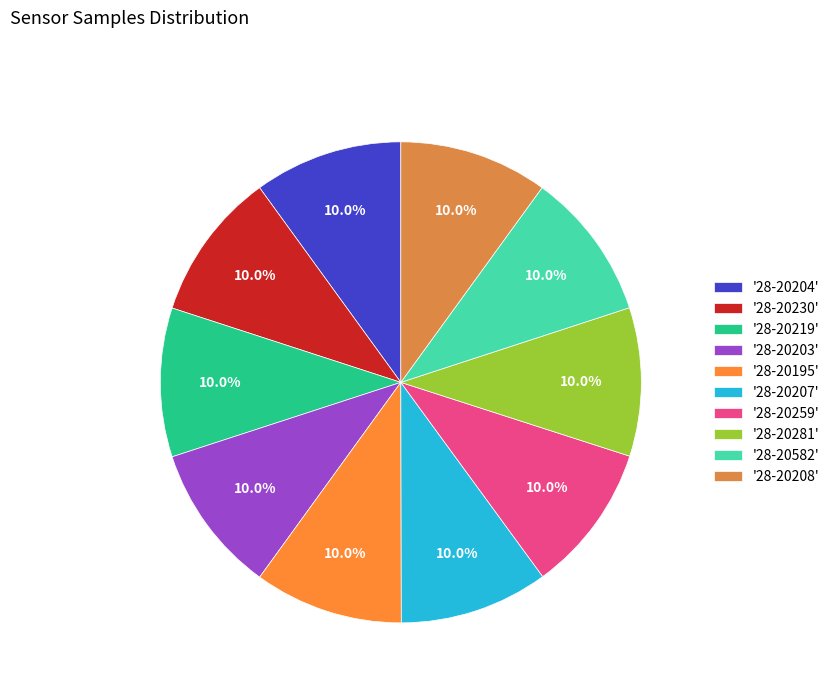

How many segments does this pie chart have?

10